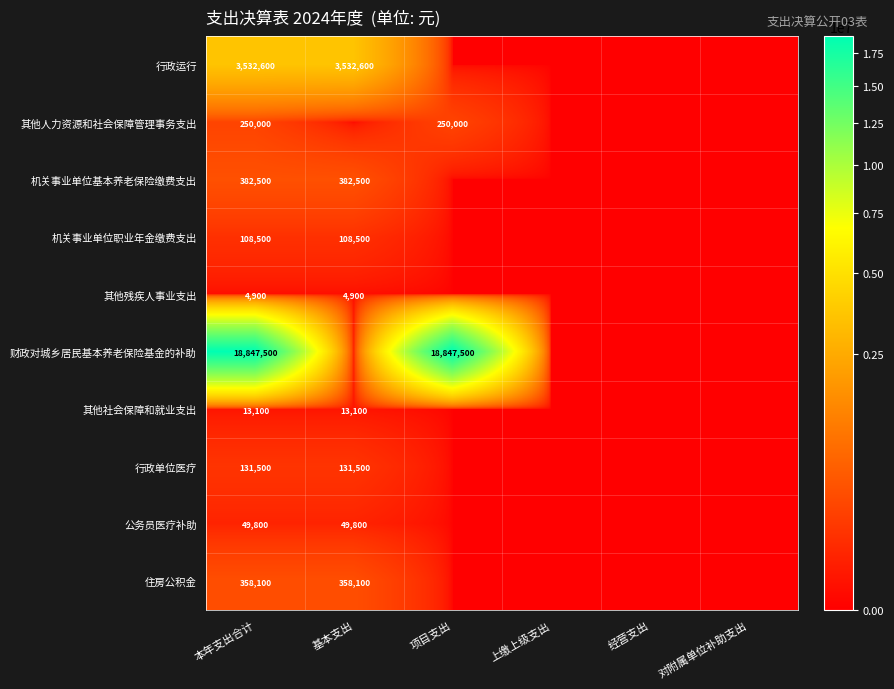

What is the spread (max minus min) of values at 本年支出合计?

18842600